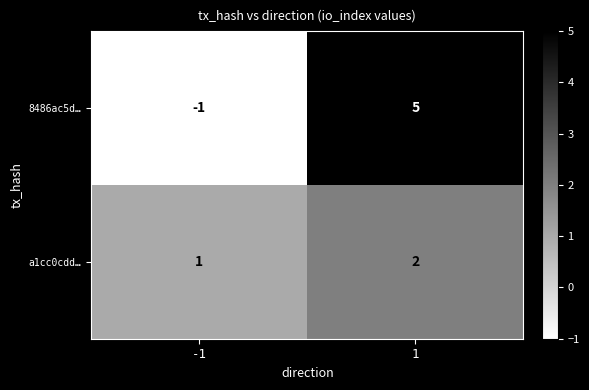

The 8486ac5d… series shows -2 at -1. True or false?

False